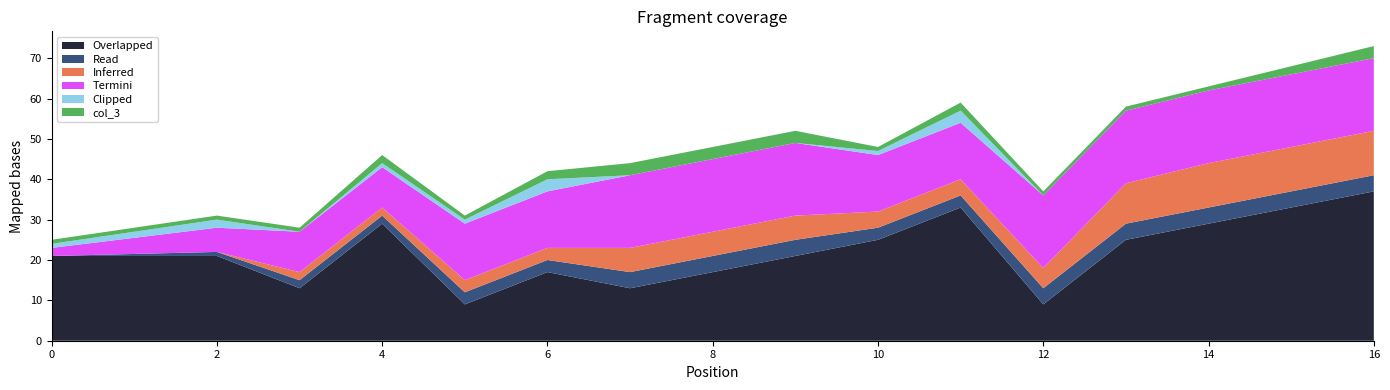

What is the maximum value for Overlapped?

37